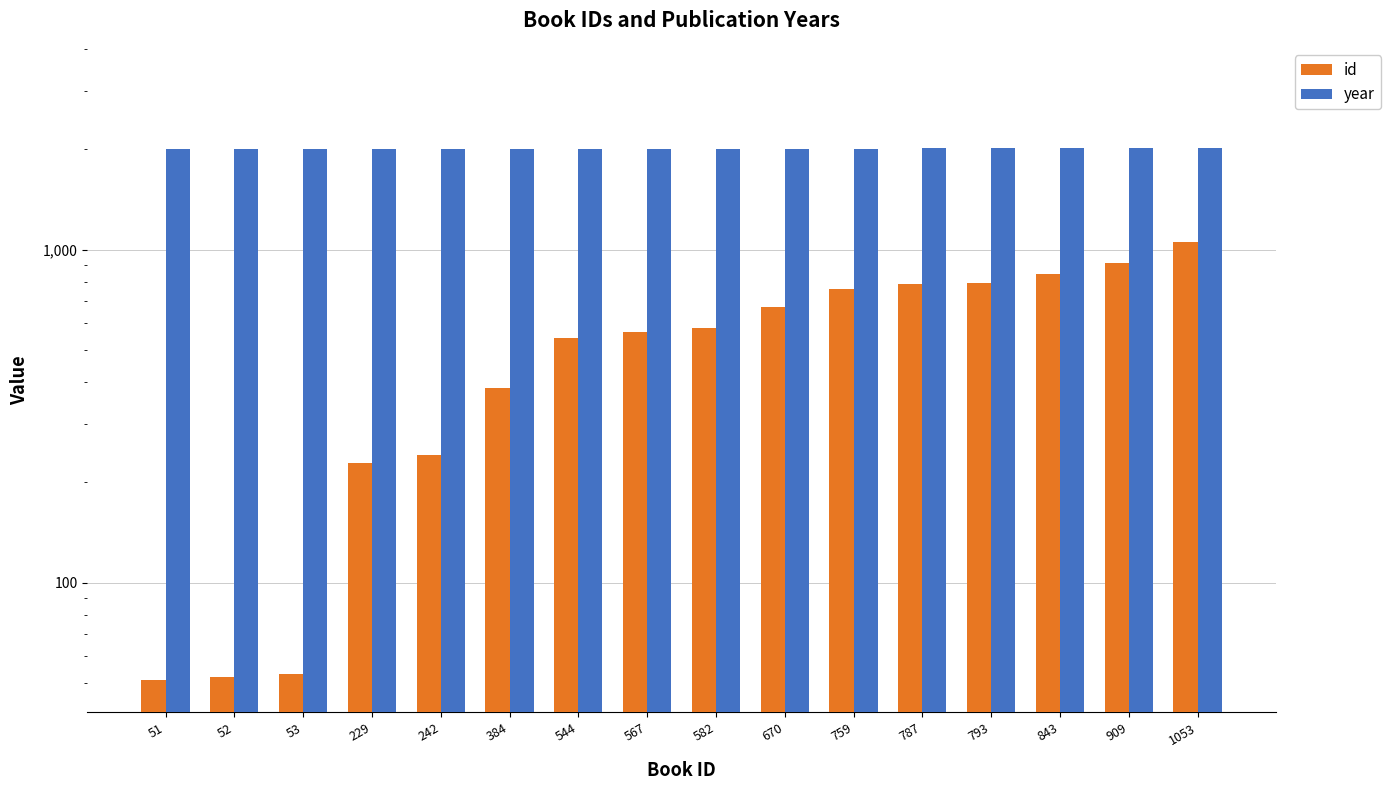

Reading left to right, extract all data points from this chart.

id: 51	52	53	229	242	384	544	567	582	670	759	787	793	843	909	1053
year: 2004	2004	2005	2006	2007	2008	2010	2004	2005	2011	2009	2013	2012	2014	2016	2018